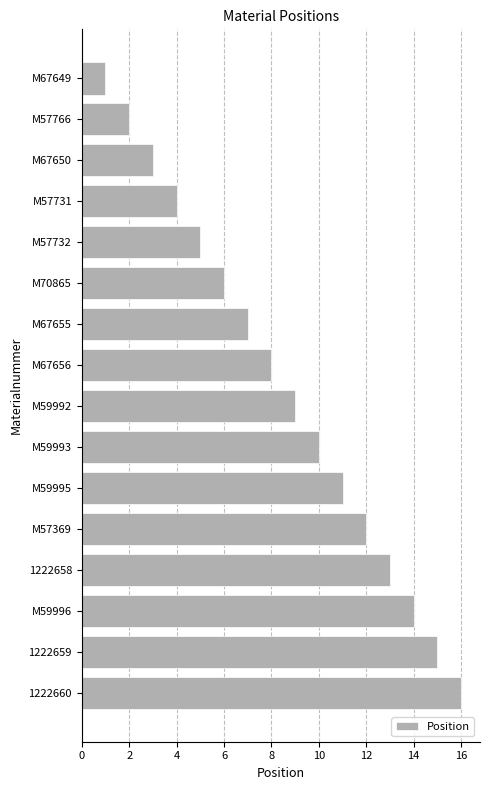

Rank the categories by value from highest to lowest.

1222660, 1222659, M59996, 1222658, M57369, M59995, M59993, M59992, M67656, M67655, M70865, M57732, M57731, M67650, M57766, M67649